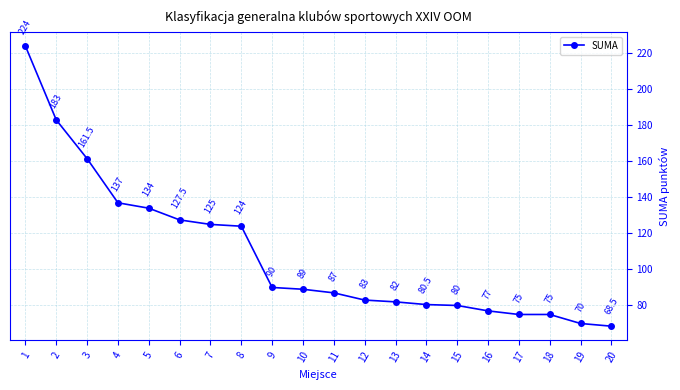

What is the value of the 6th point from the left?

127.5